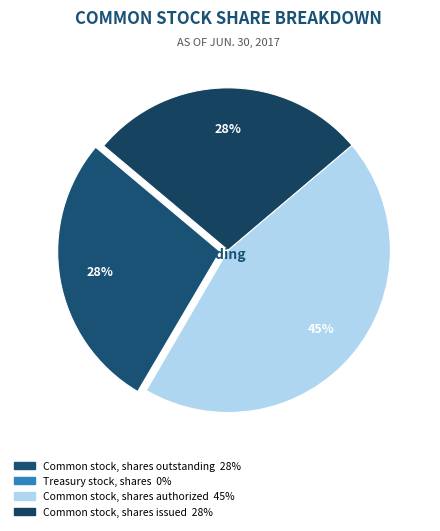

Which has a higher value, Common stock, shares issued or Treasury stock, shares?

Common stock, shares issued